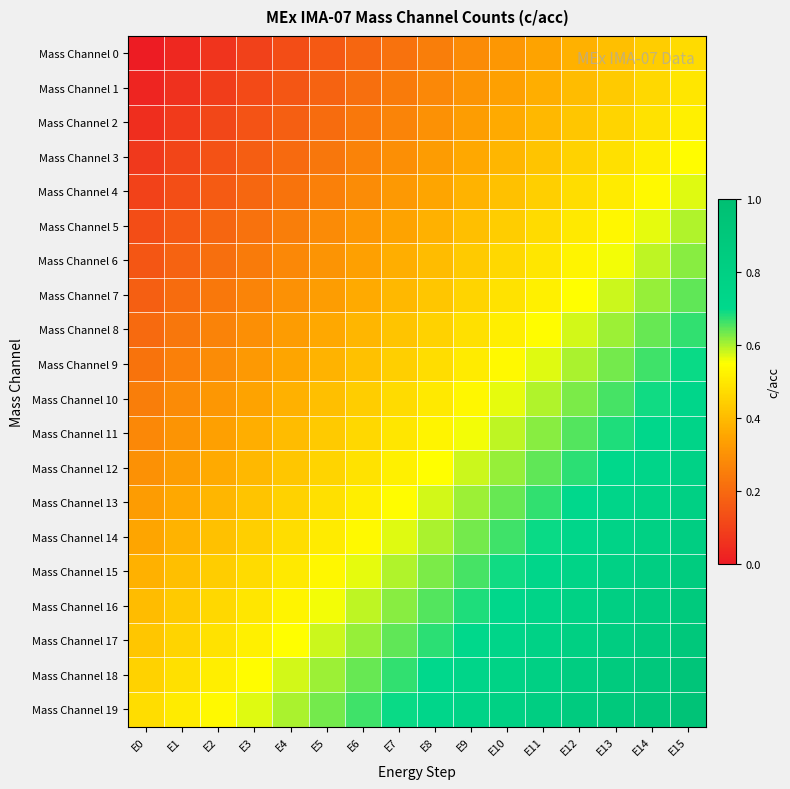

Count the number of categories in the chart.

16